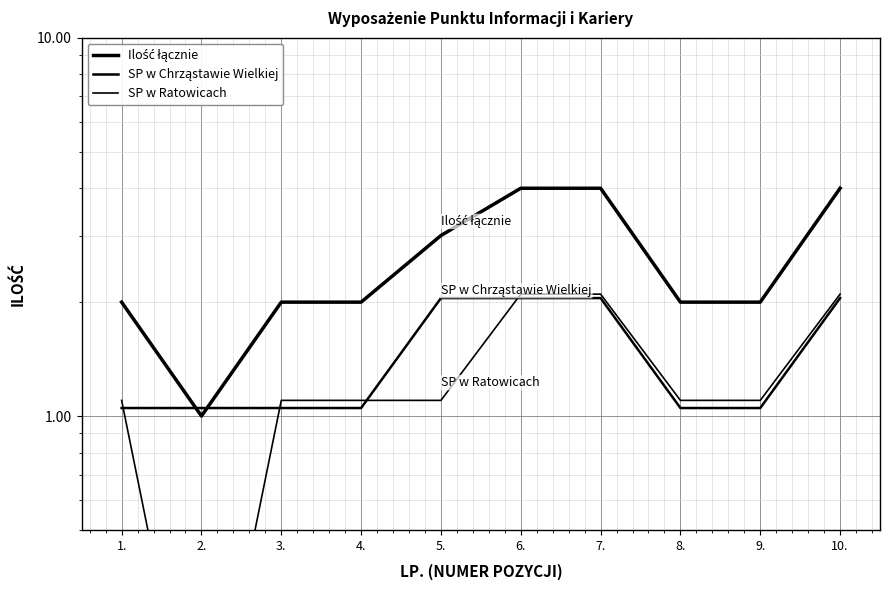

What is the approximate value of Ilość łącznie at 2.?

1.0